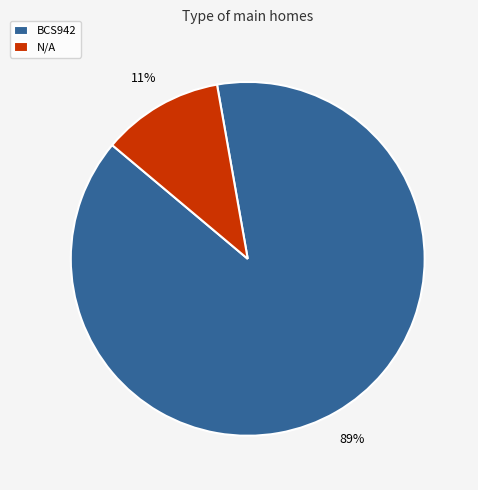

Combined, do N/A and BCS942 account for over 50%?

Yes